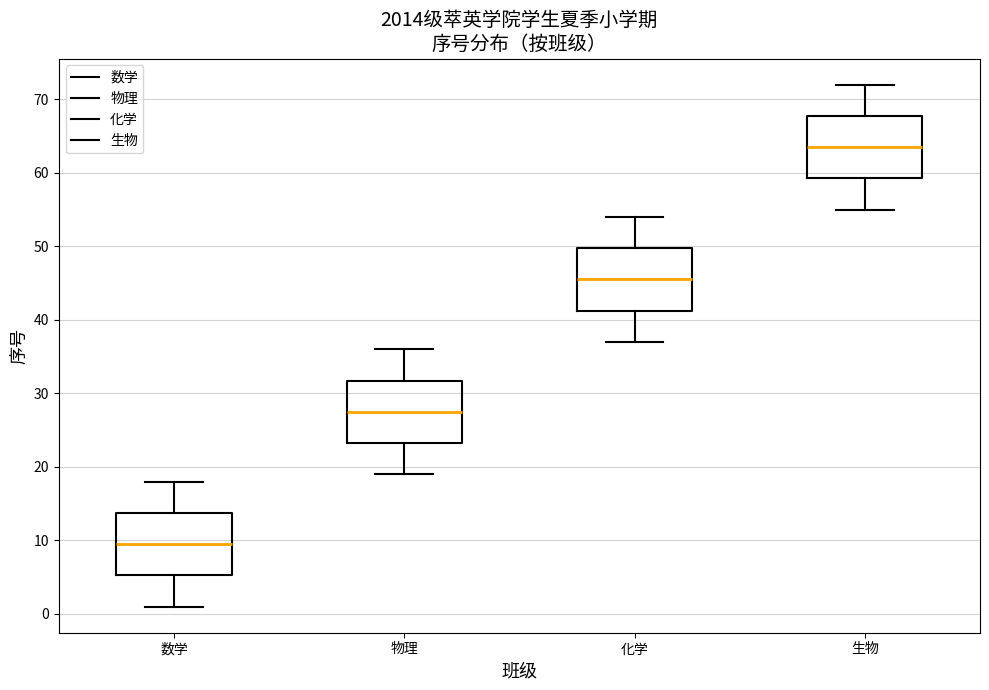

Reading left to right, transcribe this box plot: for each box, give where its median line is, the range the box spans, and where its two whiskers end, as read against the y-axis. The values are not printed on the chart, so give them approximately, as read against the axis.

数学: median 10, box 5 to 14, whiskers 1 to 18
物理: median 28, box 23 to 32, whiskers 19 to 36
化学: median 46, box 41 to 50, whiskers 37 to 54
生物: median 64, box 59 to 68, whiskers 55 to 72